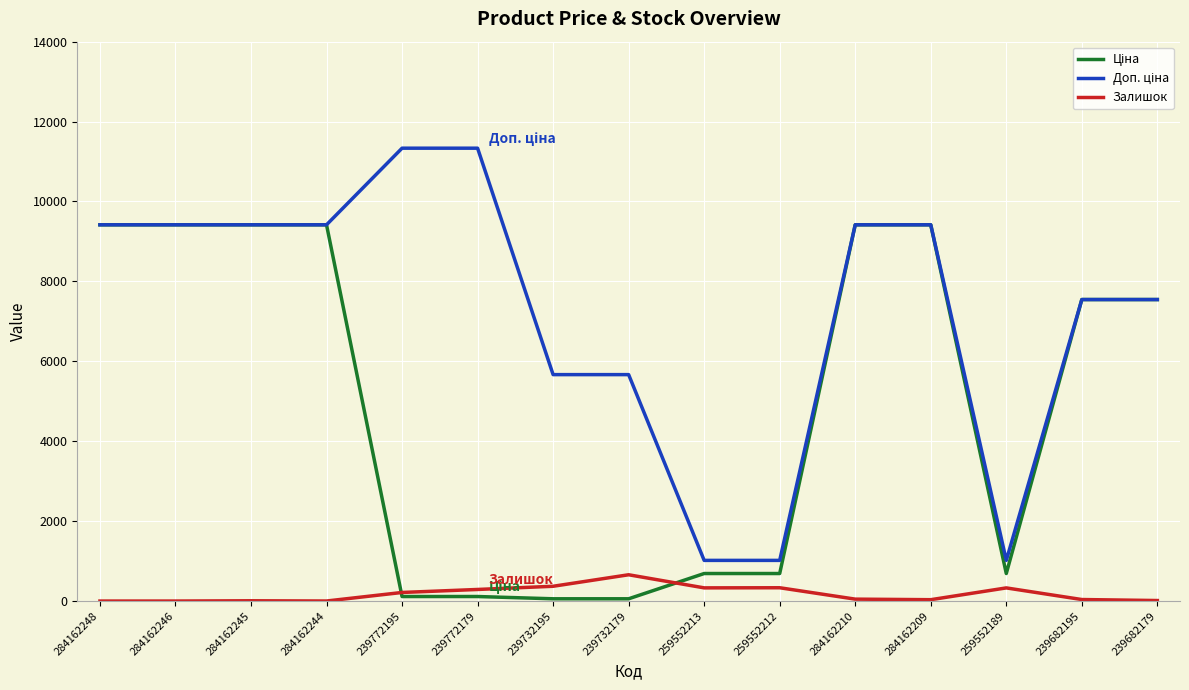

Does the chart display data point markers on the line(s)?

No